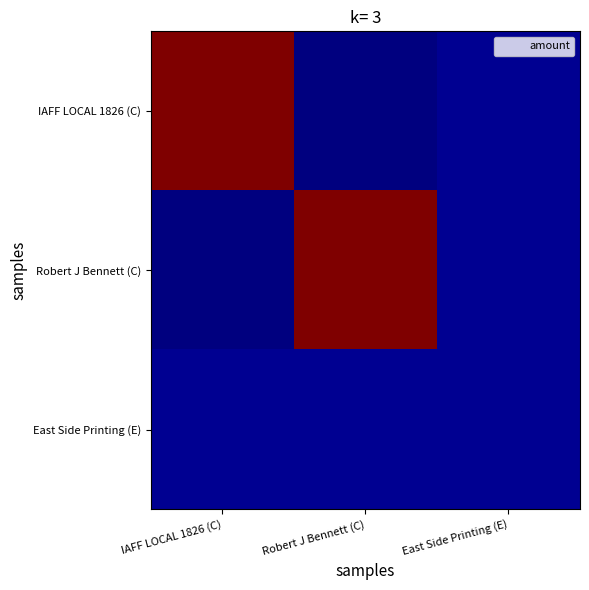

Which has a higher value, East Side Printing (E) or Robert J Bennett (C)?

East Side Printing (E)